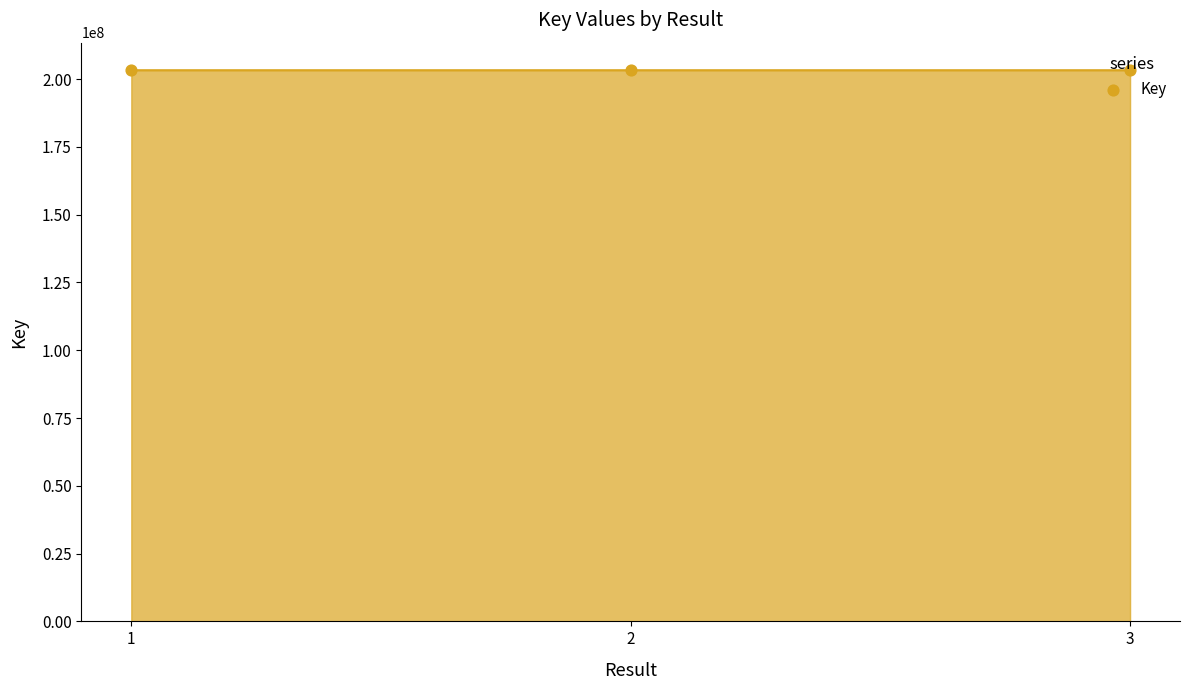

The value at 3 is 130047228. True or false?

False